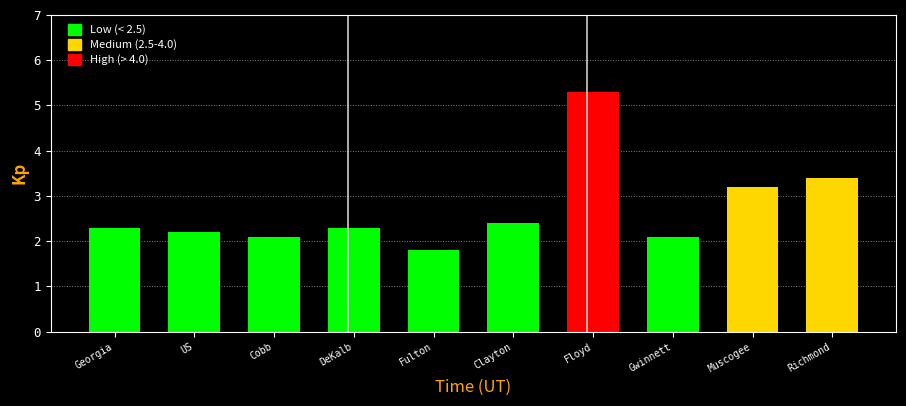

Reading right to left, what are all the values shown in this chart?

Richmond=3.4	Muscogee=3.2	Gwinnett=2.1	Floyd=5.3	Clayton=2.4	Fulton=1.8	DeKalb=2.3	Cobb=2.1	US=2.2	Georgia=2.3